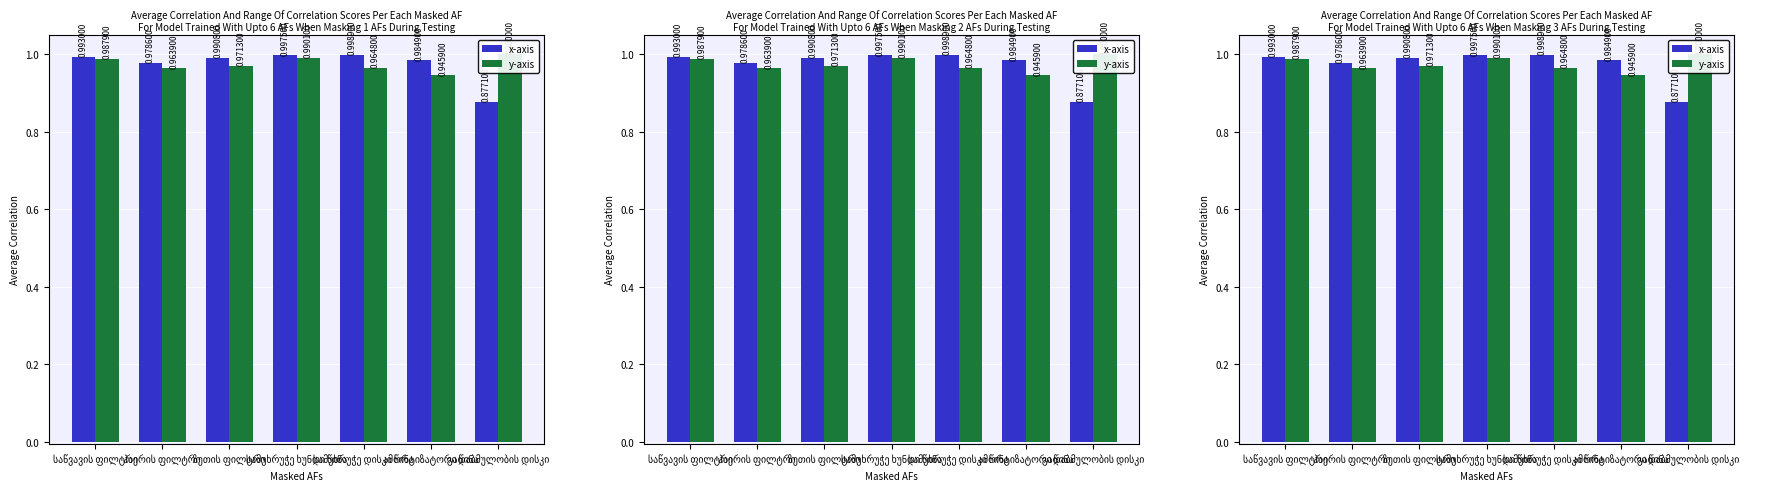

What are all the series names shown in the legend?

x-axis, y-axis